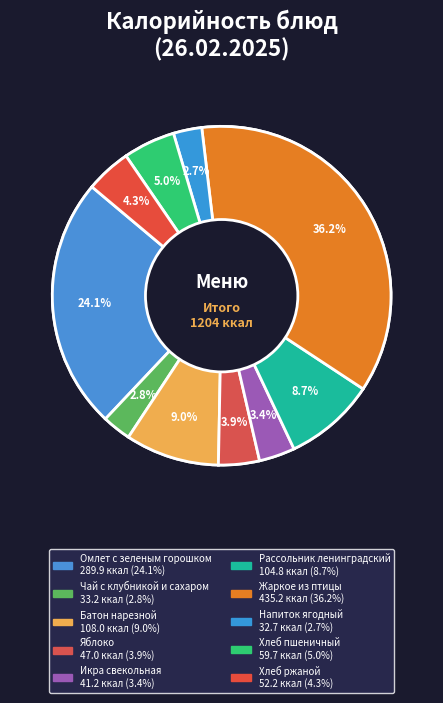

What portion of the pie excludes Омлет с зеленым горошком?

75.9%